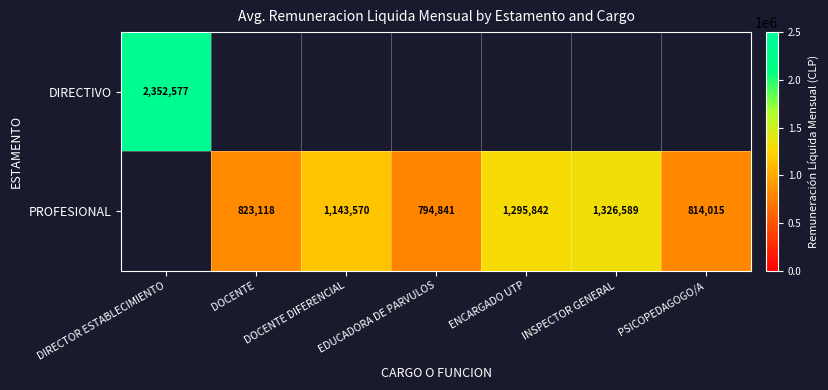

Is the value of DIRECTIVO at INSPECTOR GENERAL greater than the value of PROFESIONAL at PSICOPEDAGOGO/A?

No